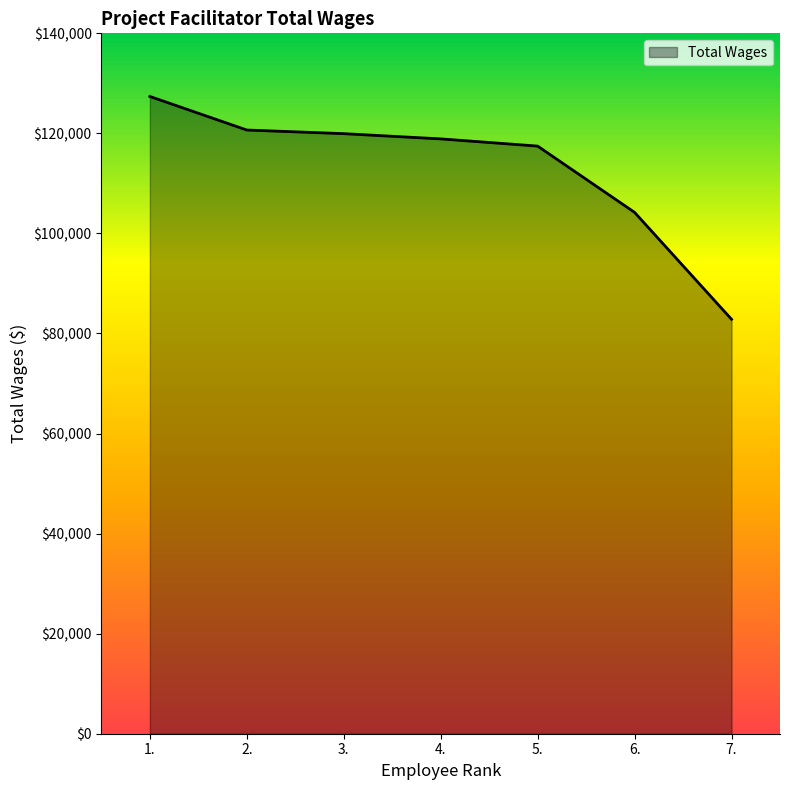

Reading left to right, what are all the values shown in this chart?

127385	120673	119946	118900	117460	104212	82839